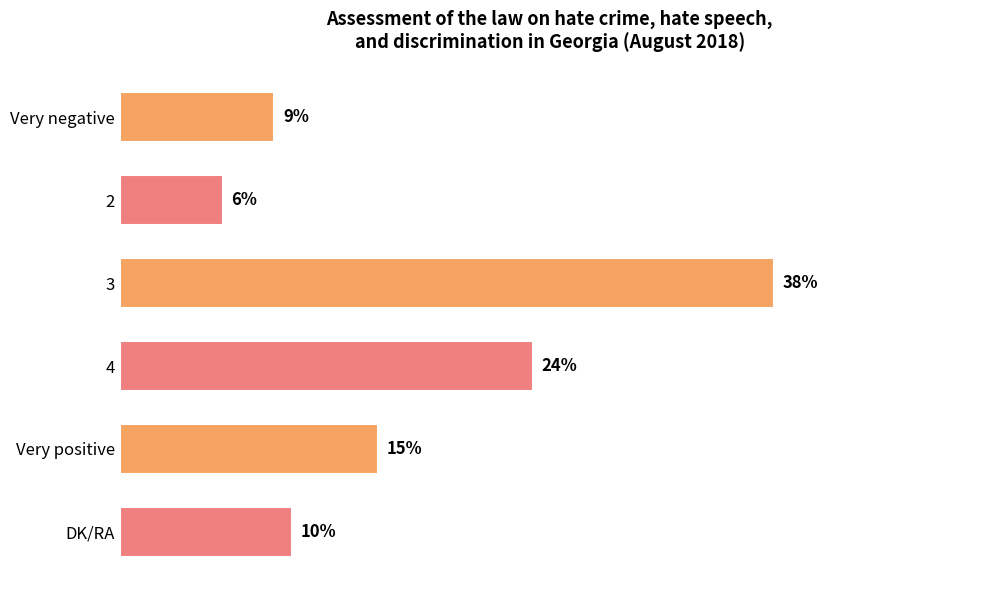

Rank the categories by value from lowest to highest.

2, Very negative, DK/RA, Very positive, 4, 3